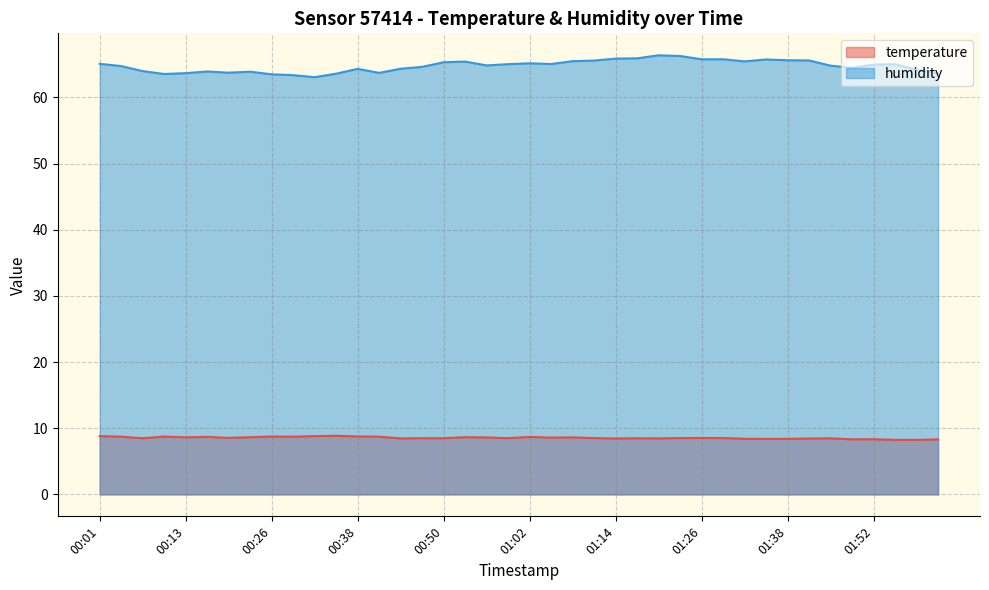

Rank the series by their maximum value, from highest to lowest.

humidity, temperature